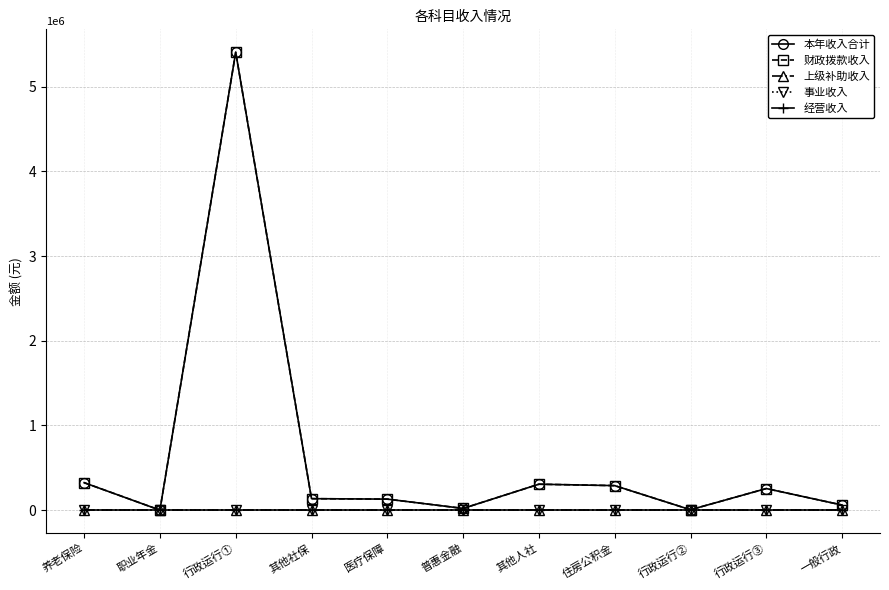

True or false: 经营收入 and 事业收入 cross at least once.

False